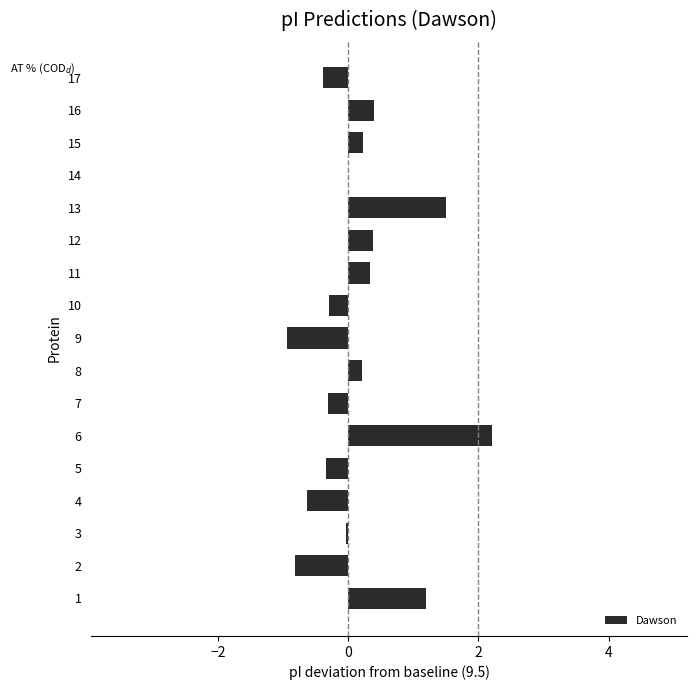

How many data points does each series have?

17